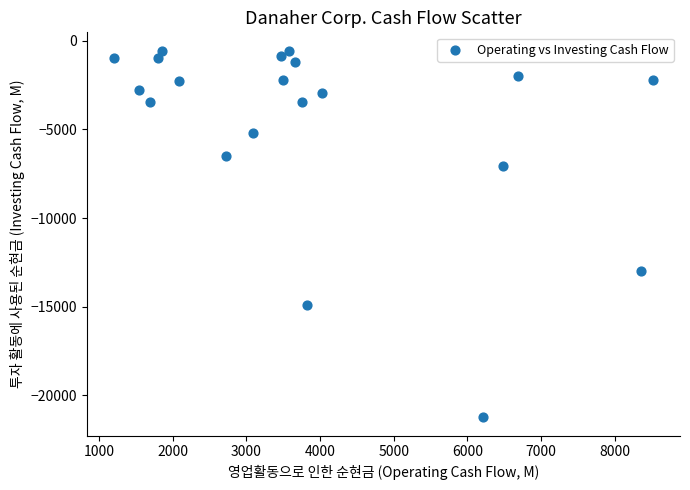

What is the range of X values (max minus min)?

7315